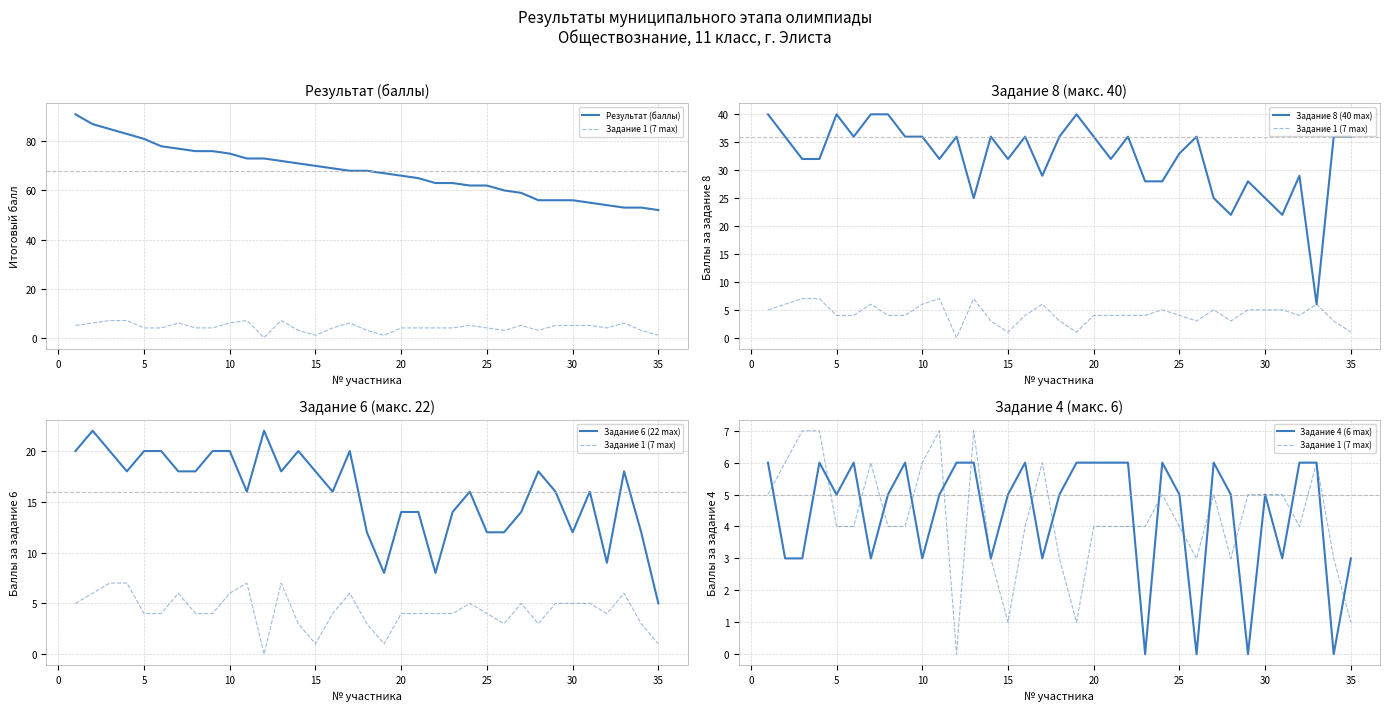

True or false: Задание 6 (22 max) has more than 1 interior local peaks.

True